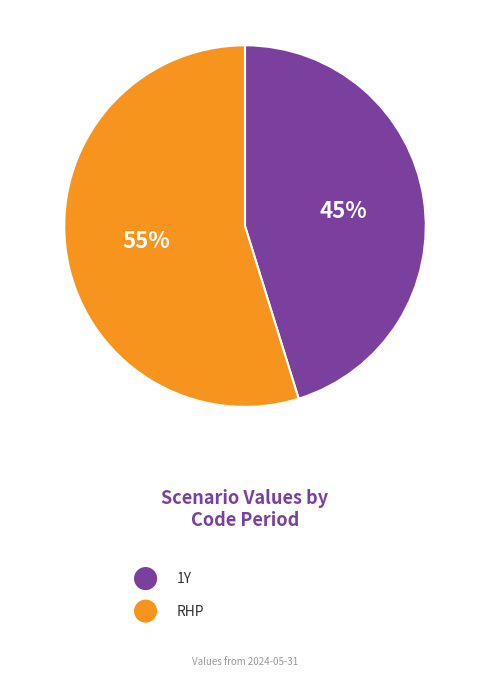

To the nearest percent, what is the difference between the largest and smallest slice percentages?

10%